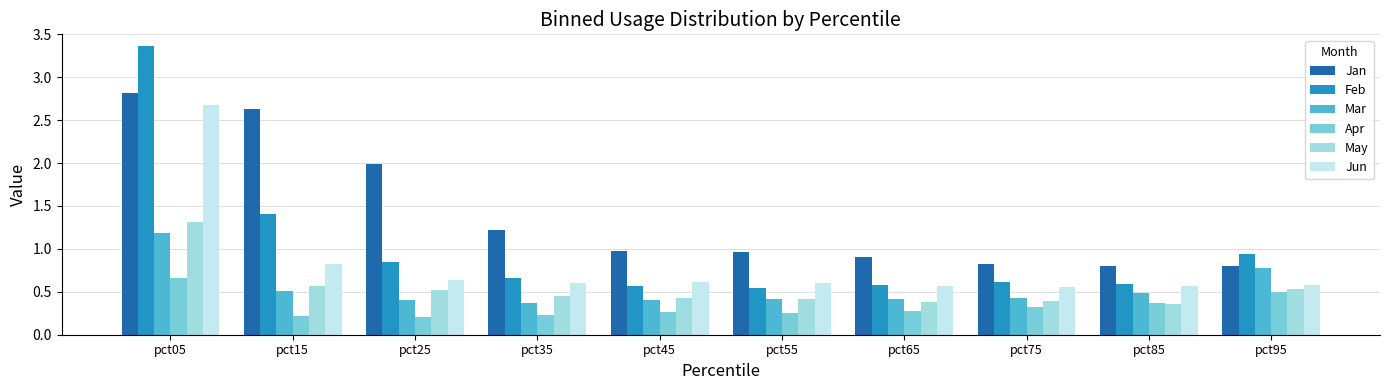

The Apr series shows 0.2 at pct45. True or false?

False